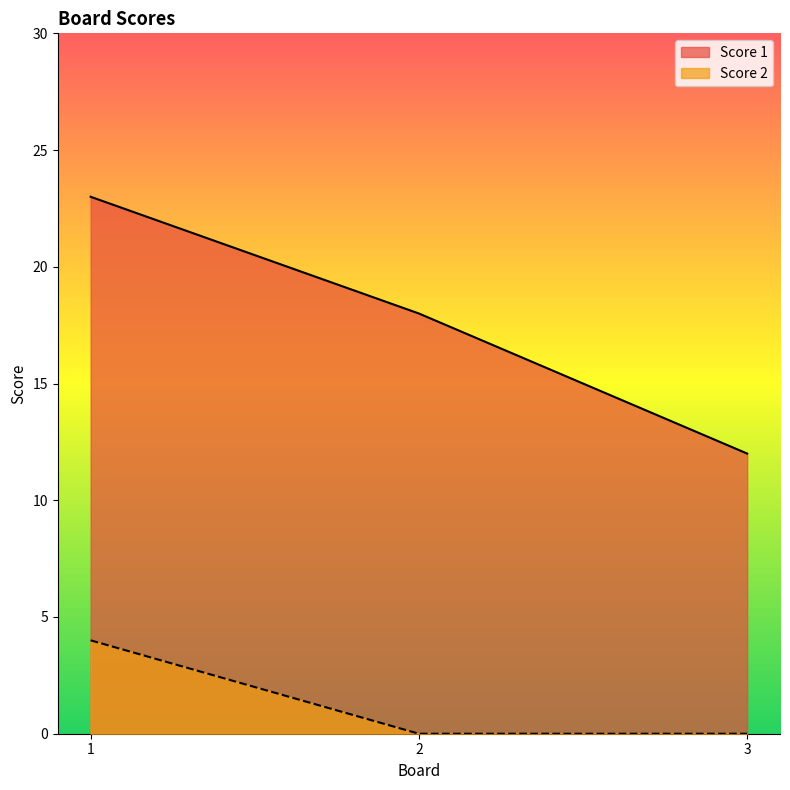

At which label does Score 1 first exceed 18?

1